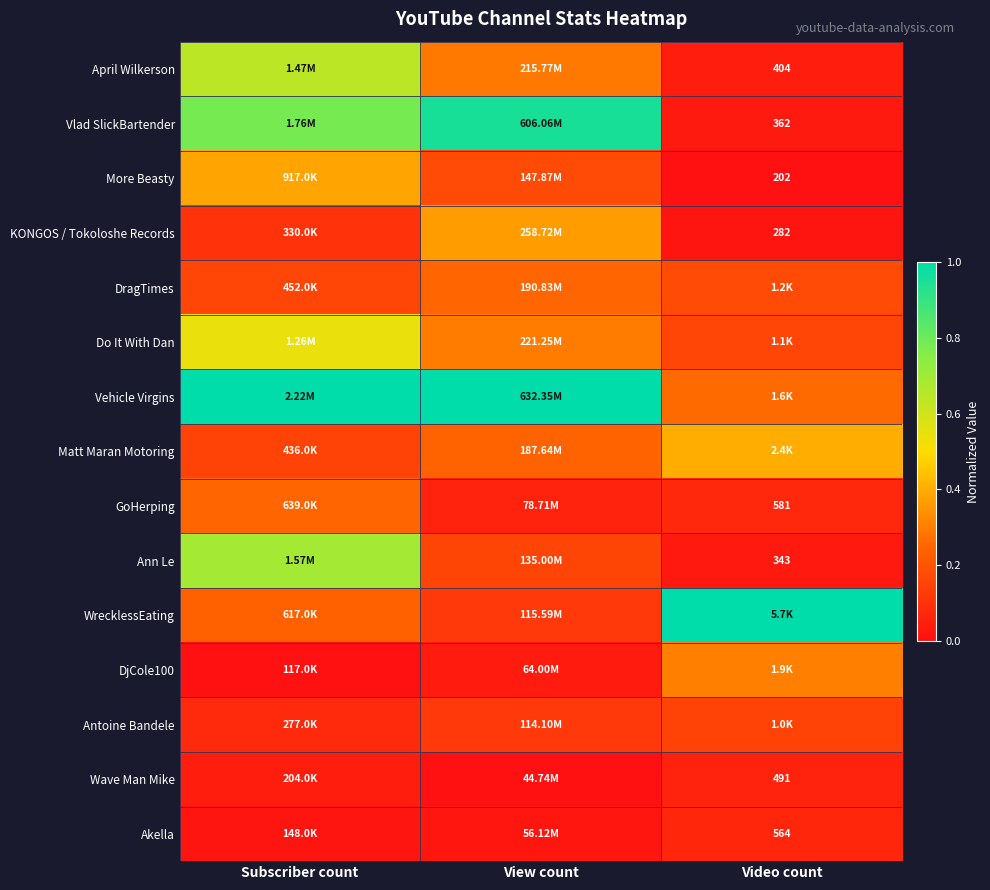

What is the difference between the highest and lowest values at Subscriber count?

1.0